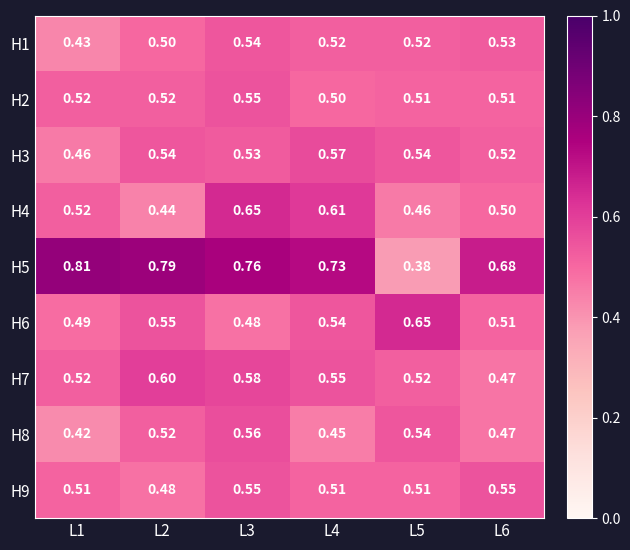

At which category is the sum across all series the highest?

L3